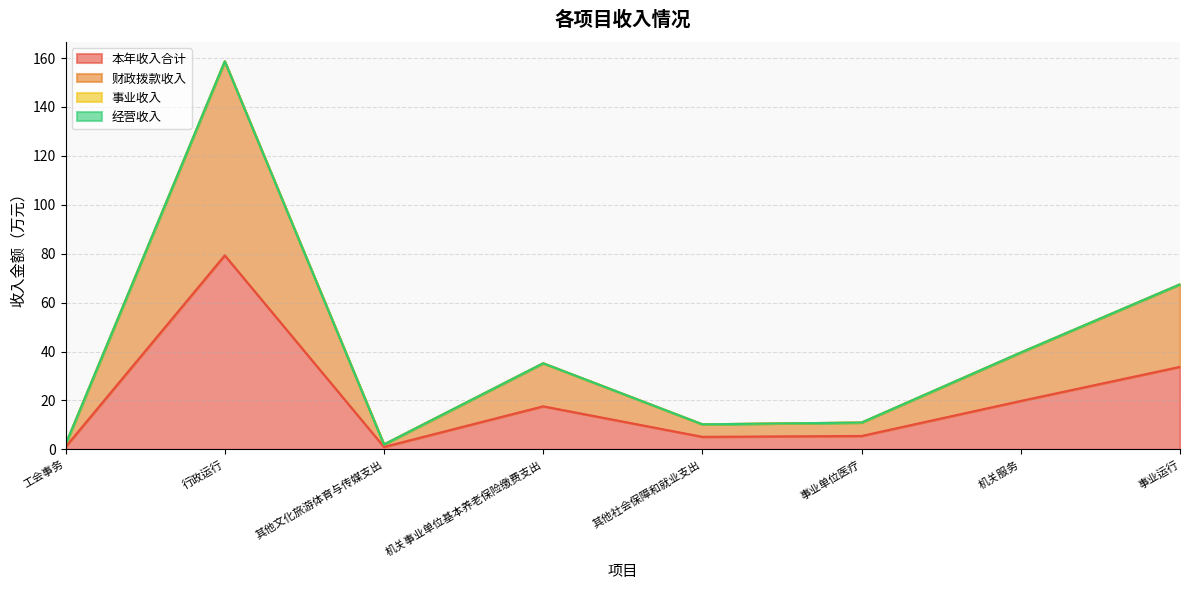

True or false: 财政拨款收入 and 本年收入合计 cross at least once.

False